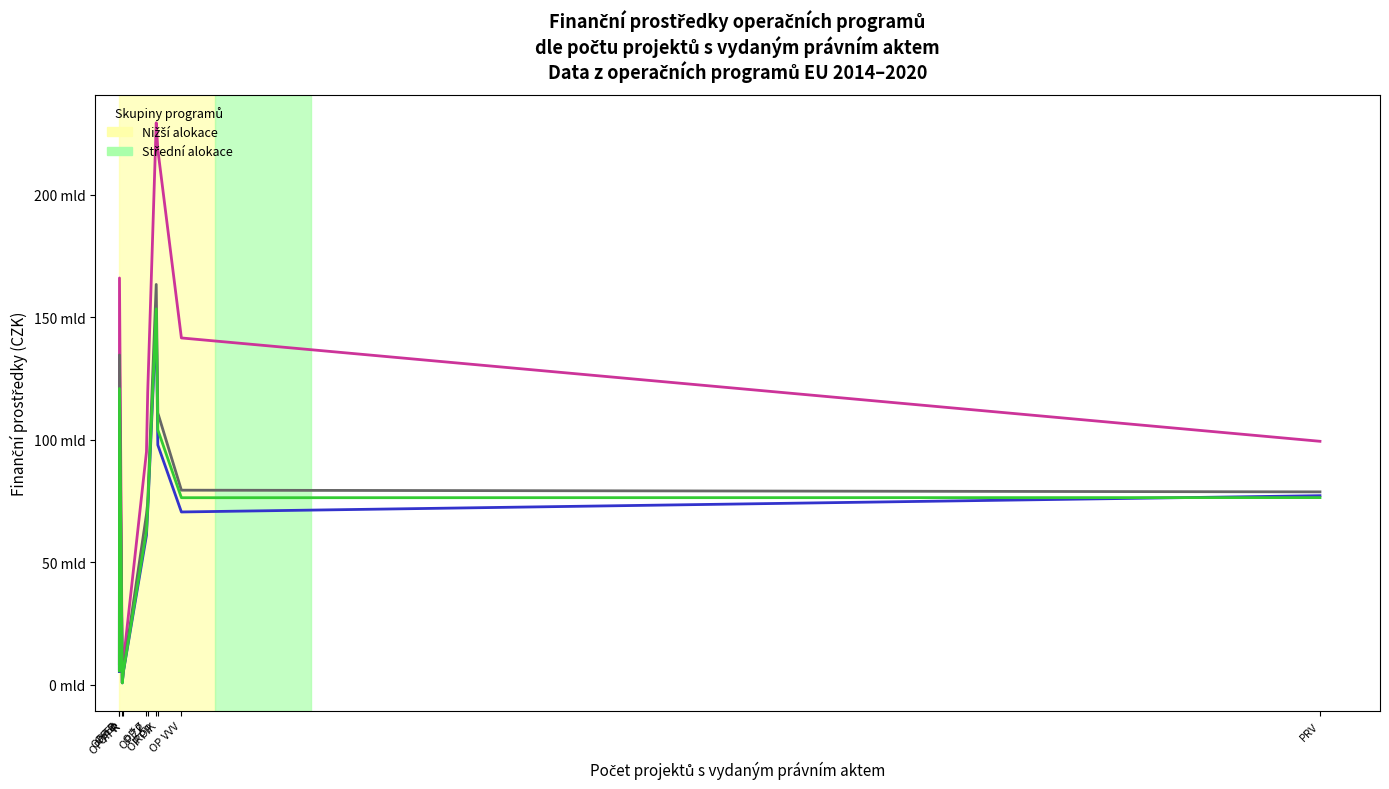

Does the chart have visible grid lines?

No